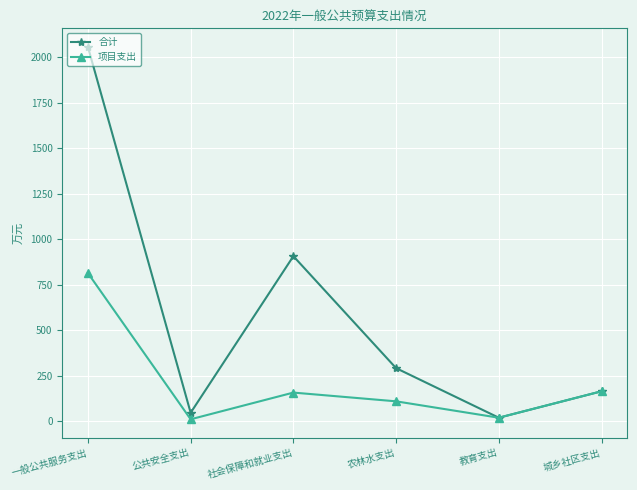

At which label is 合计 closest to 1037?

社会保障和就业支出